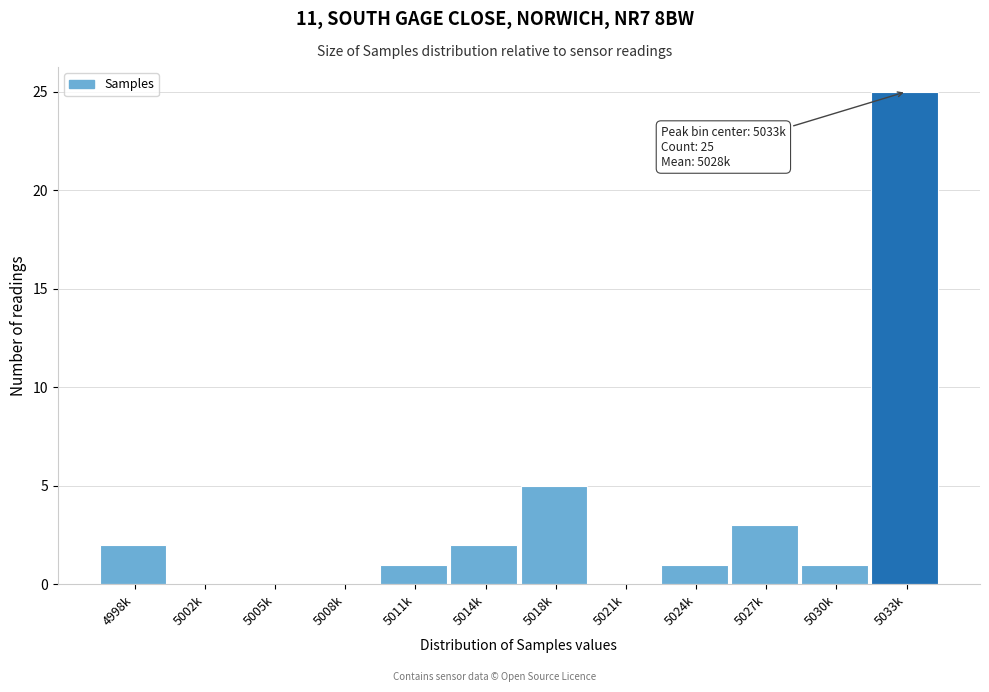

Reading left to right, transcribe all the data shown in this chart.

4998k=2	5002k=0	5005k=0	5008k=0	5011k=1	5014k=2	5018k=5	5021k=0	5024k=1	5027k=3	5030k=1	5033k=25